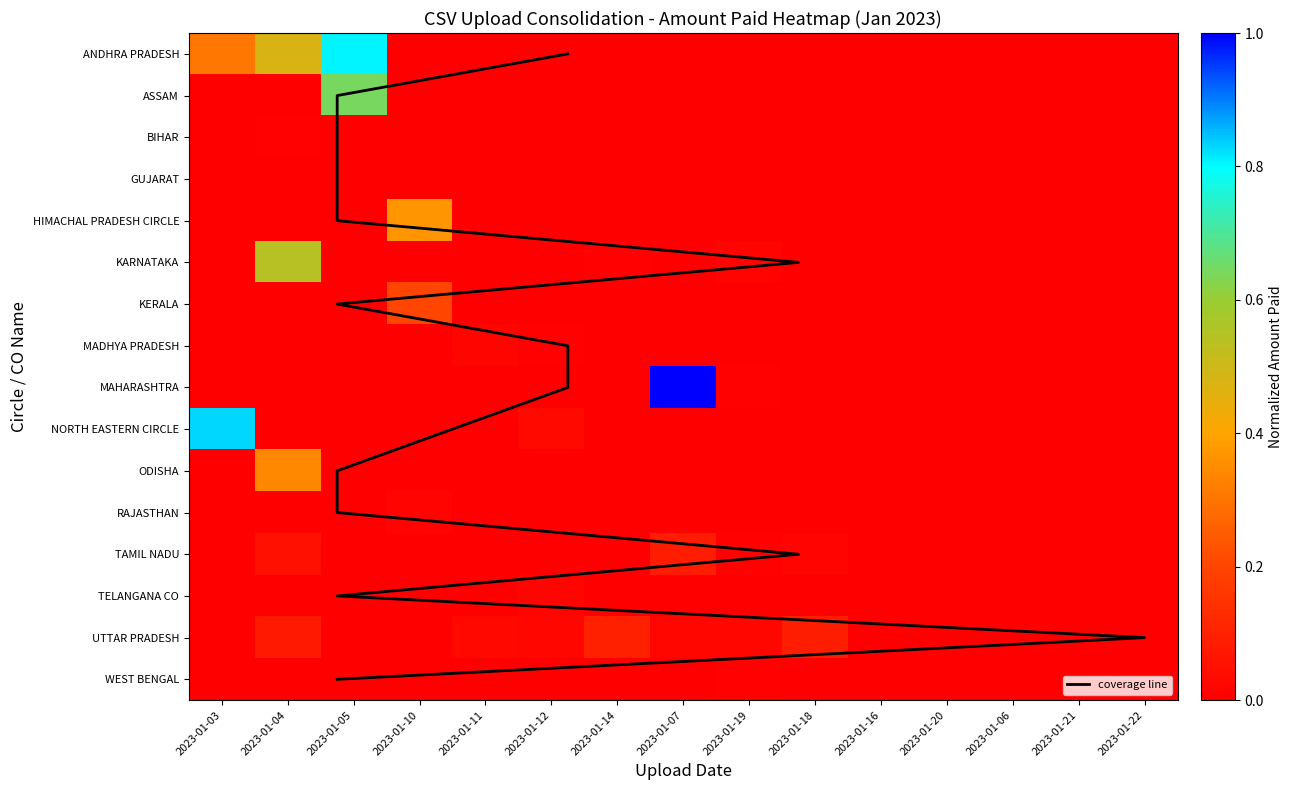

Which category has the highest value across all series?

2023-01-07